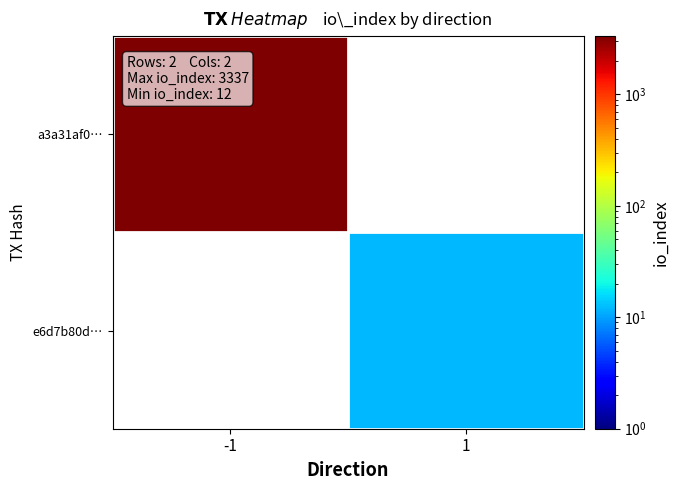

At which label does e6d7b80d… reach its peak?

-1